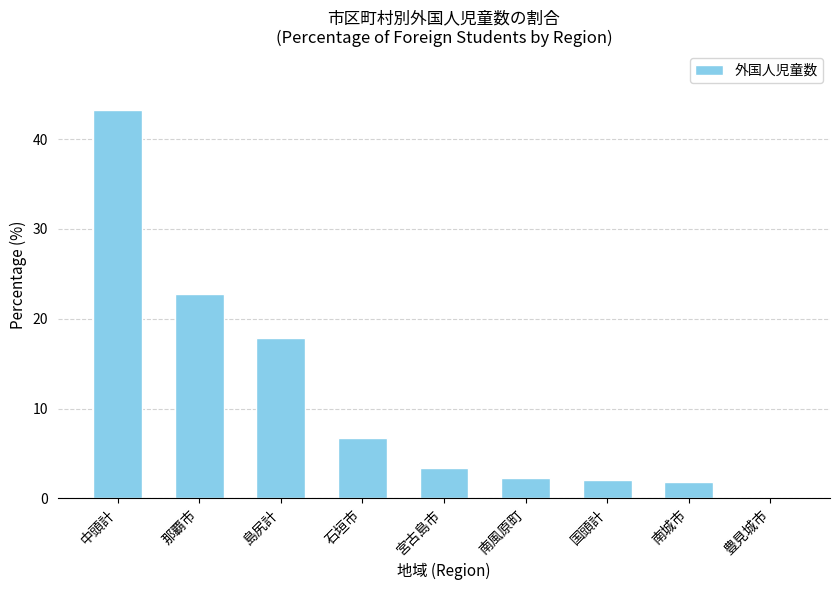

Where is the data nearest to the value 21?

那覇市